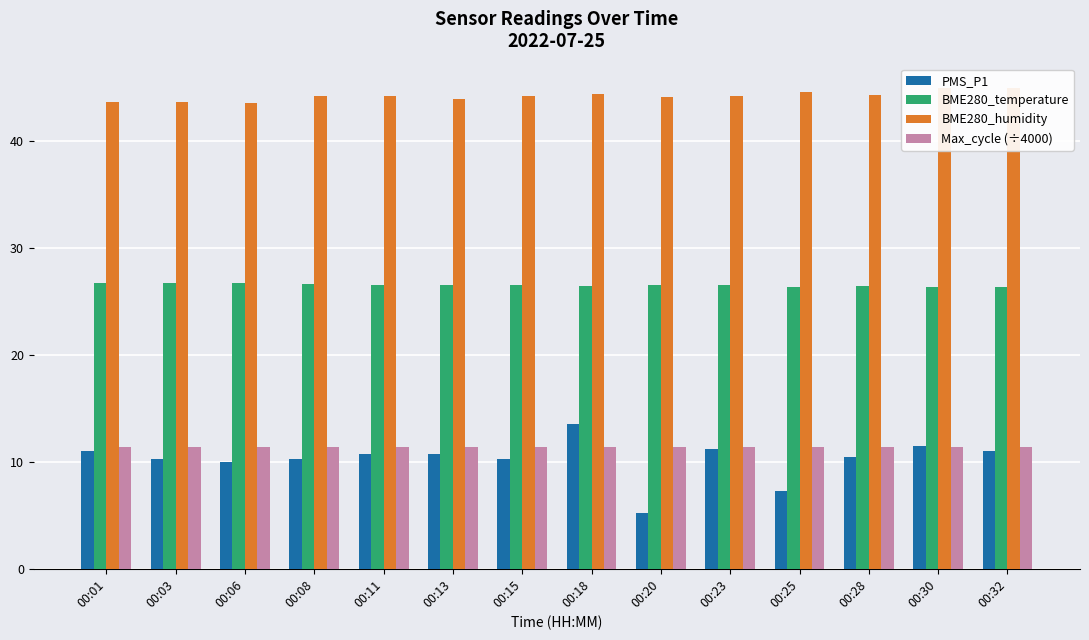

What is the sum of all BME280_humidity values?

619.2